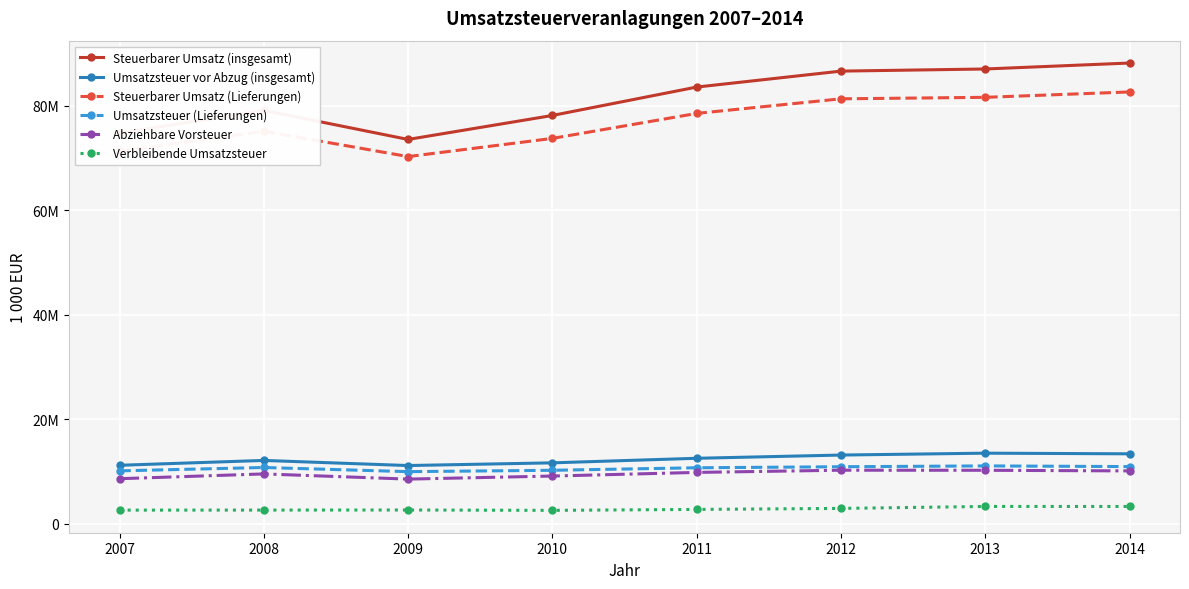

What is the difference between the second highest and second lowest values in the Umsatzsteuer (Lieferungen) series?

816690